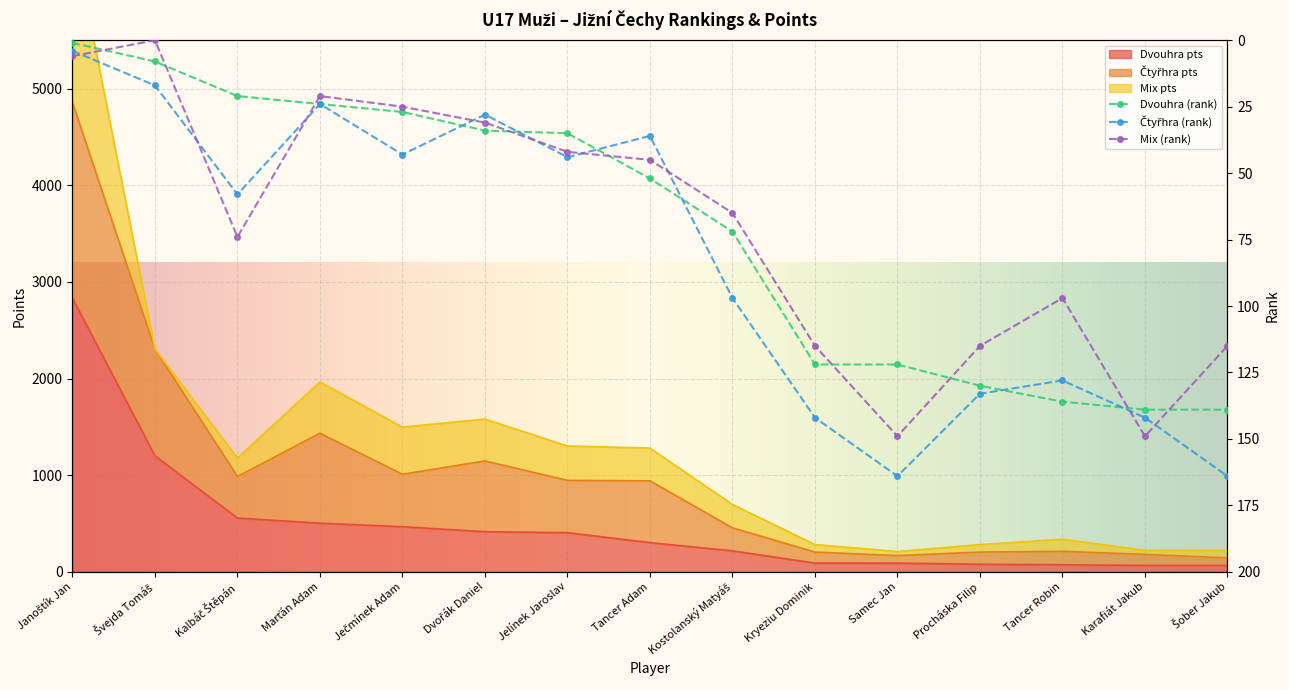

What position from the left is Marťán Adam?

4